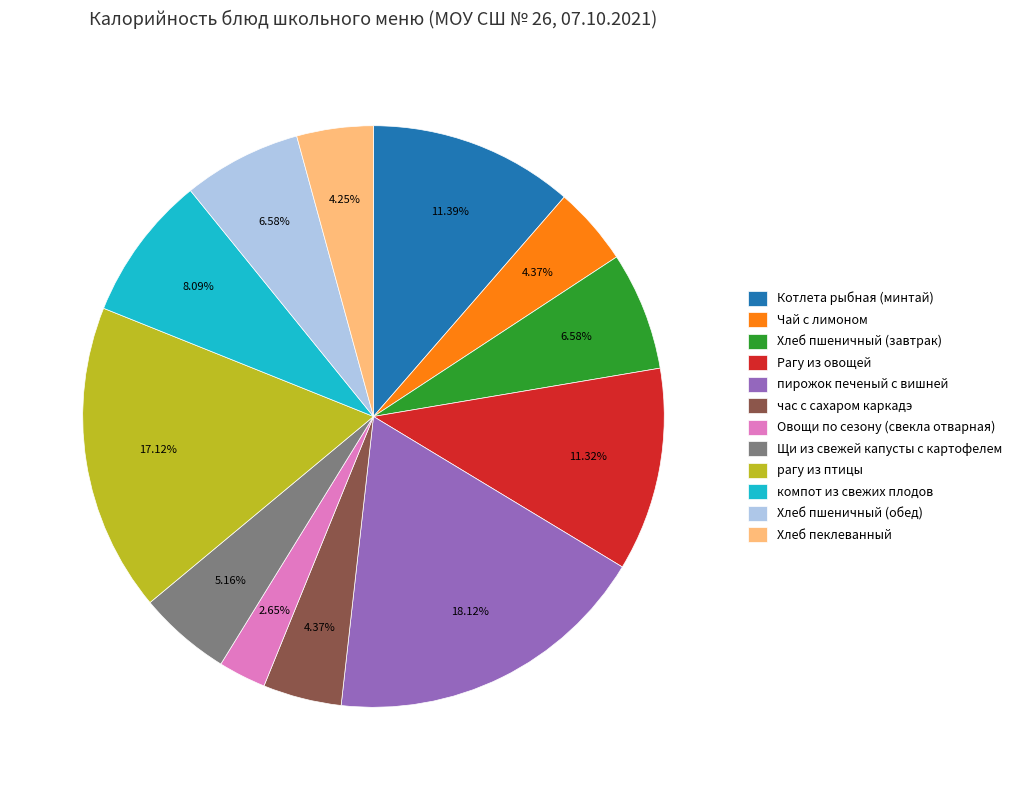

How many segments does this pie chart have?

12